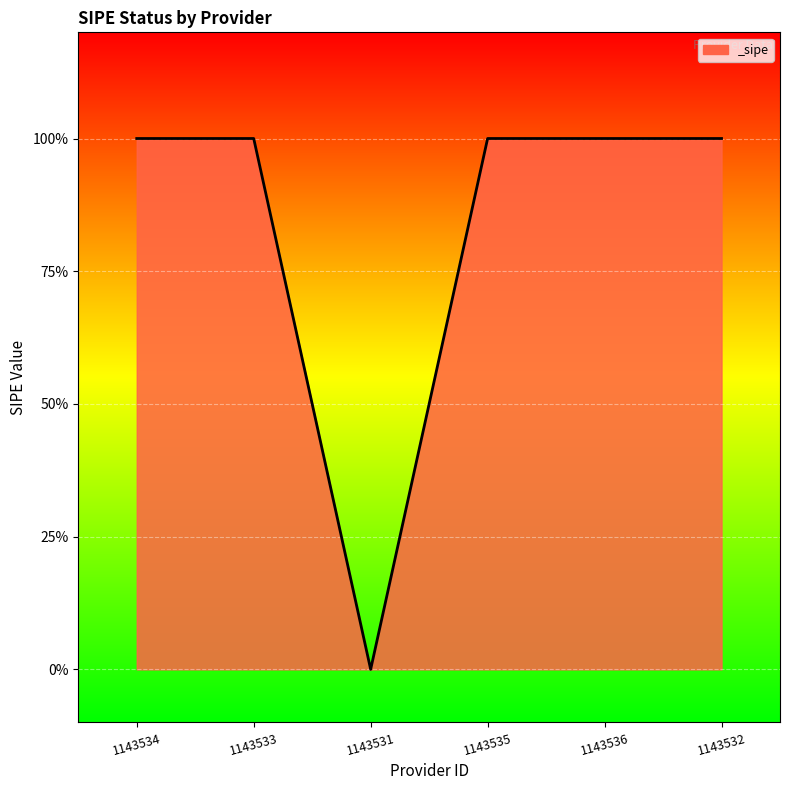

List the labels in order of value, smallest first.

1143531, 1143534, 1143533, 1143535, 1143536, 1143532